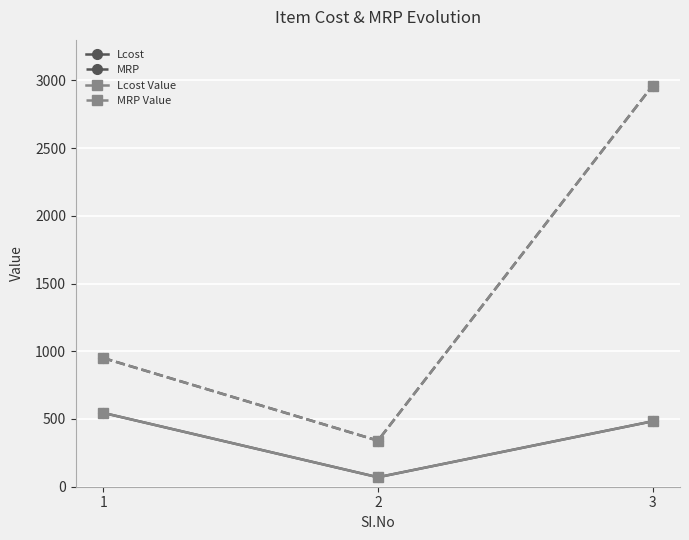

Does the chart display data point markers on the line(s)?

Yes